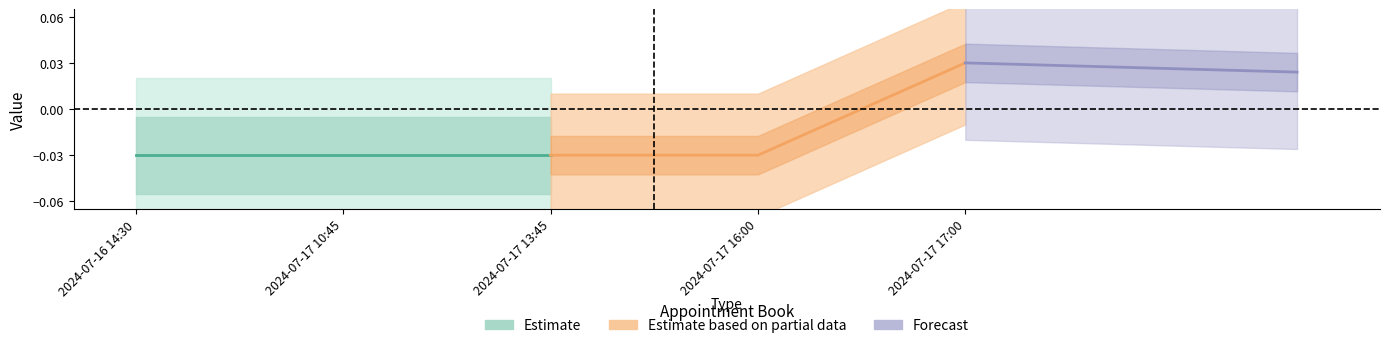

Which series has the largest total across all categories?

Forecast